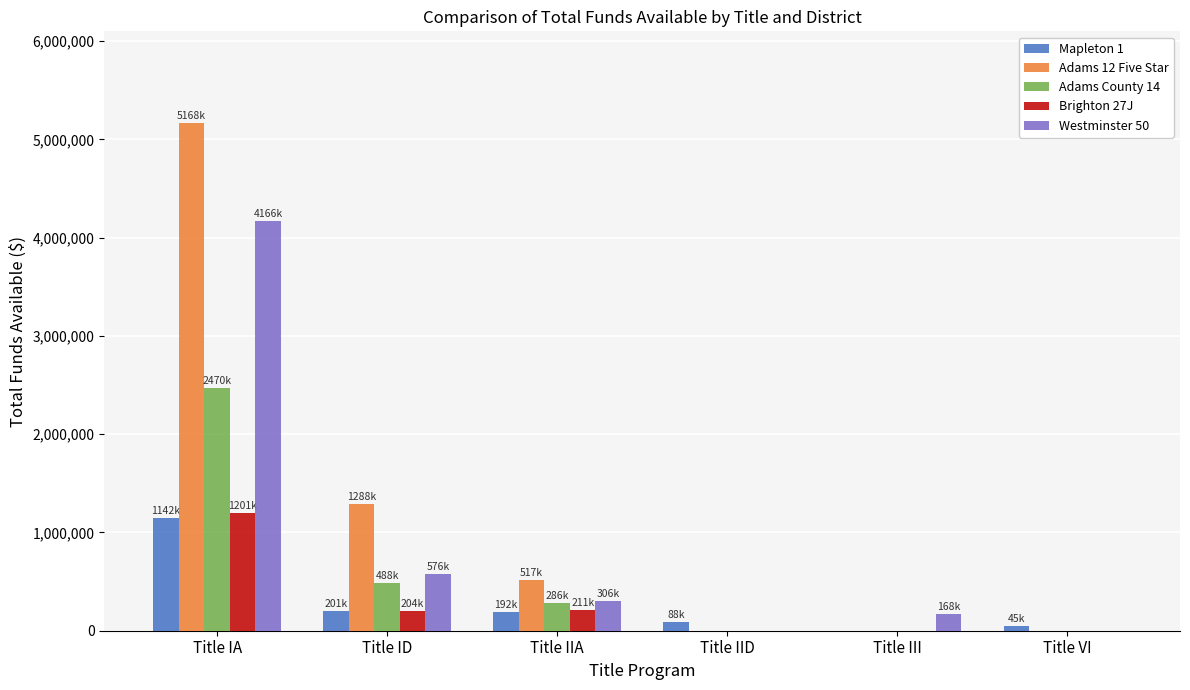

What is the total value across all series at Title IA?

14148007